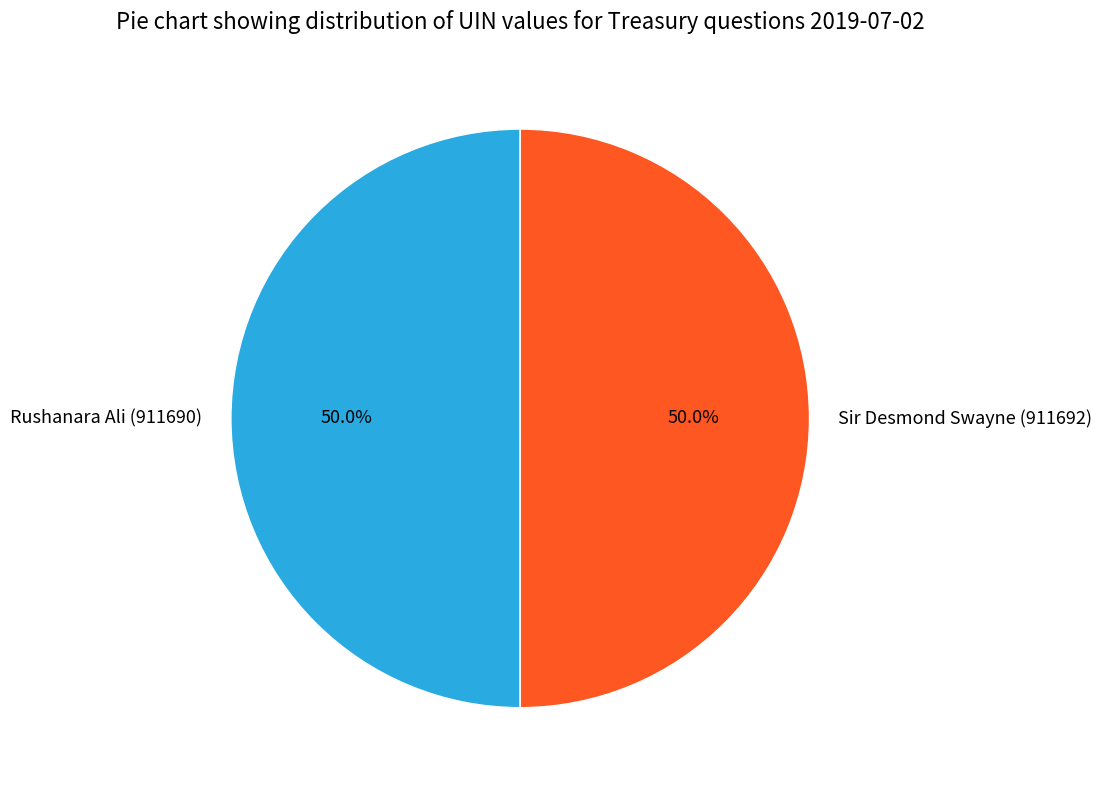

Approximately how many times larger is the value at Rushanara Ali (911690) compared to Sir Desmond Swayne (911692)?

1.0